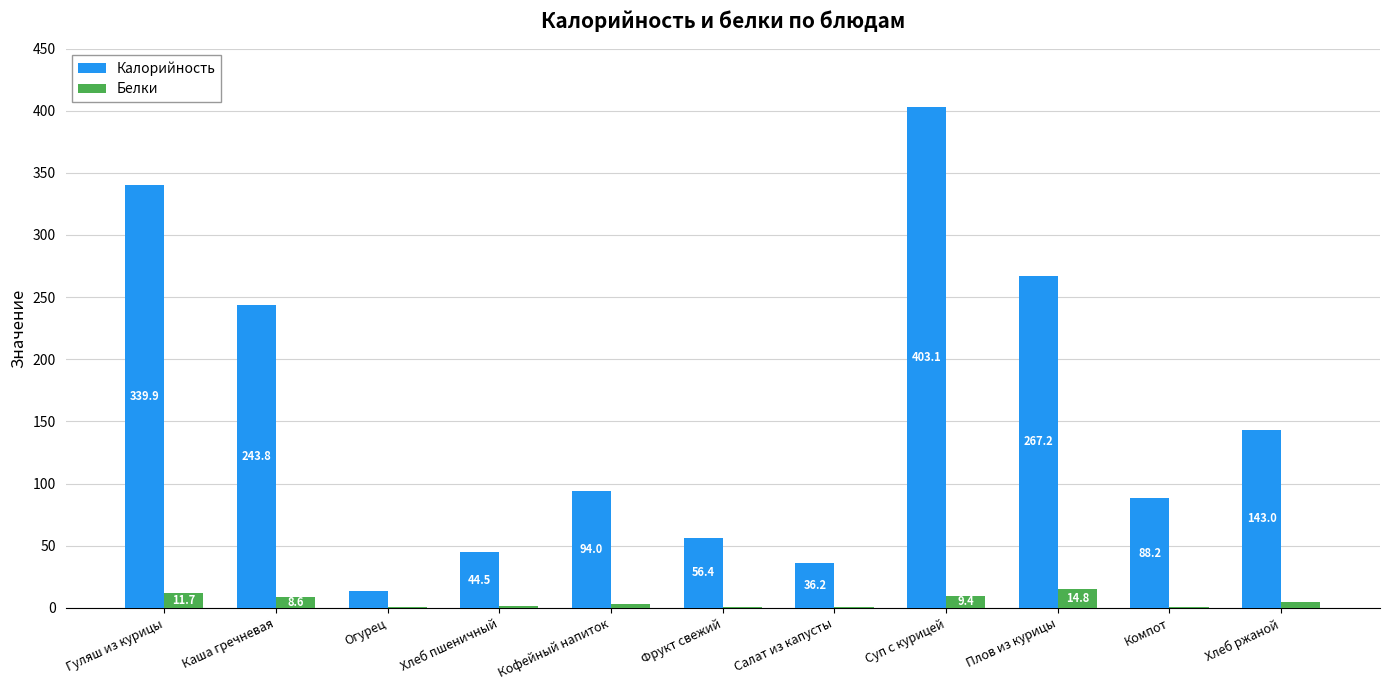

Which series has the largest total across all categories?

Калорийность